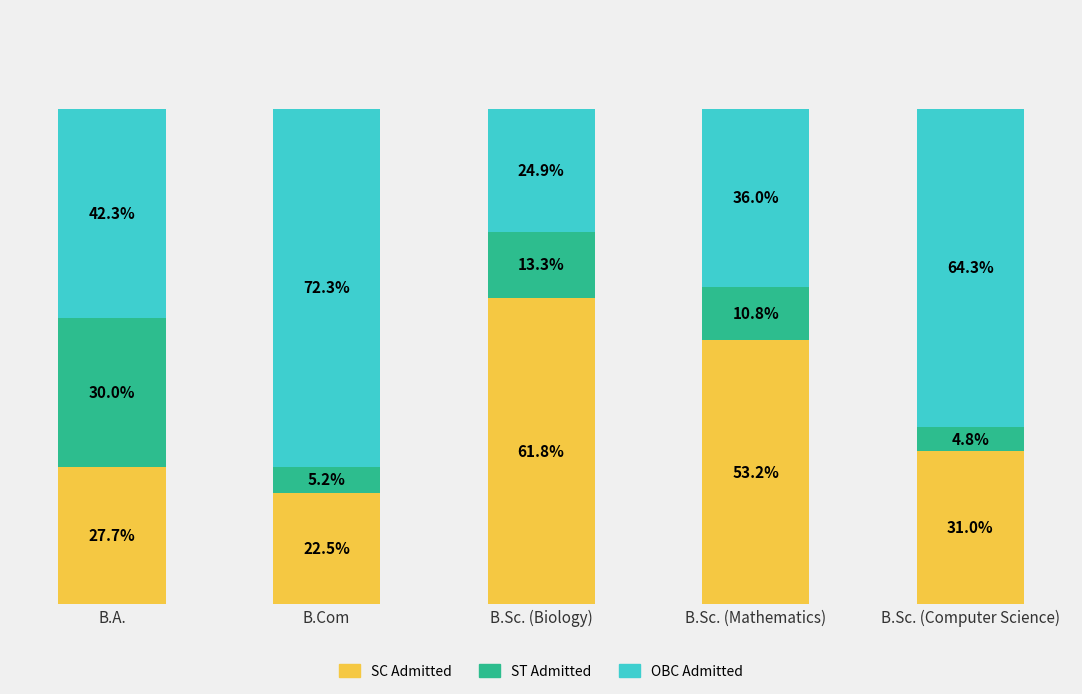

Which category has the highest value in the SC Admitted series?

B.Sc. (Biology)